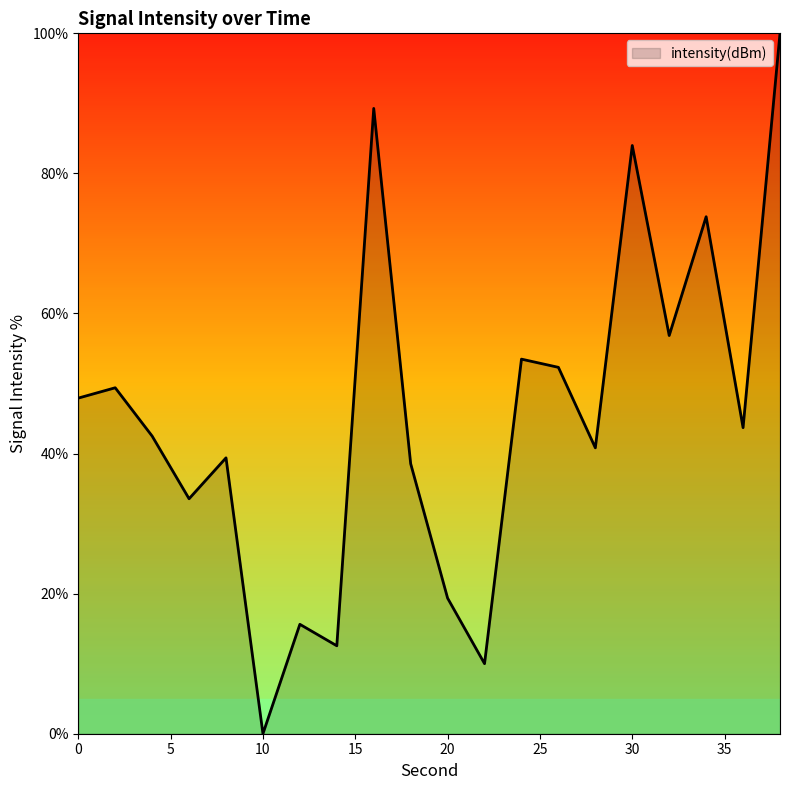

True or false: the data has more than 0 interior local peaks.

True